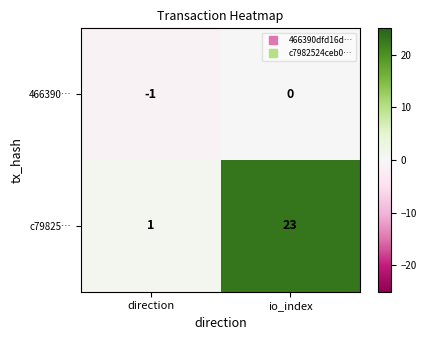

Which series changed the most between direction and io_index?

c79825…